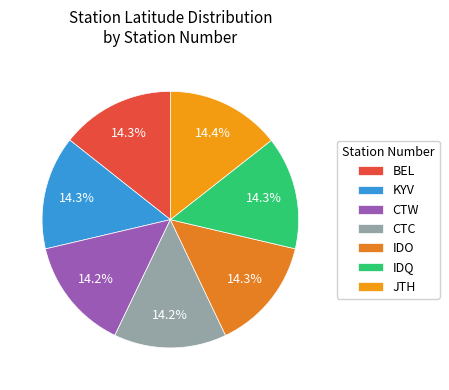

How many slices are in this pie chart?

7